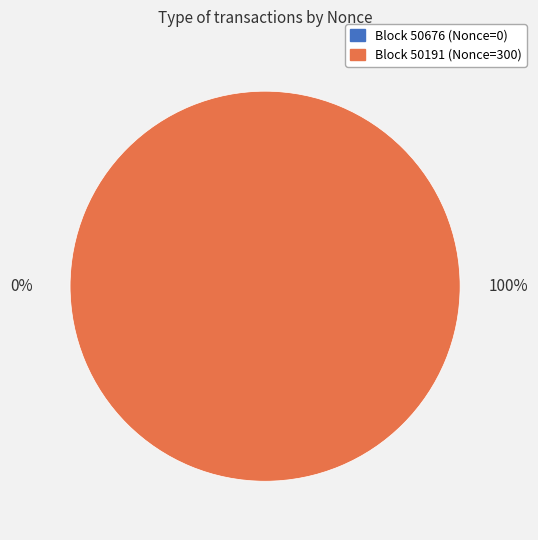

To the nearest percent, what is the difference between the 50191 and 50676 slice percentages?

100%